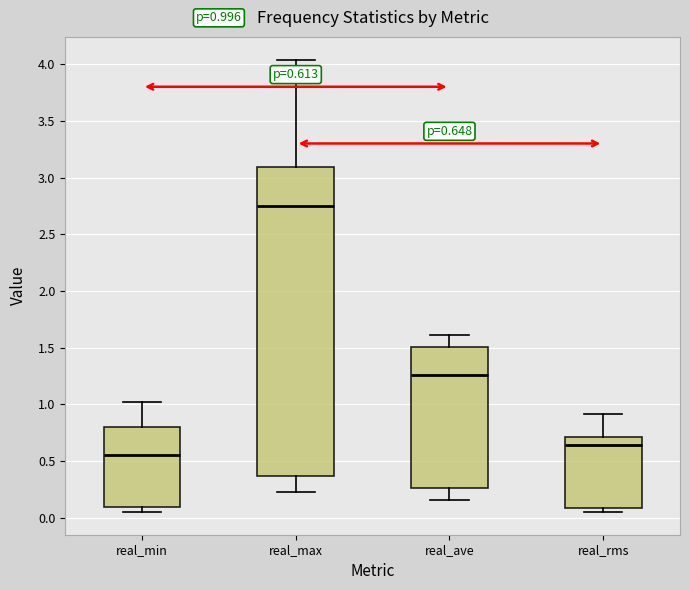

Which box has the highest median line?

real_max